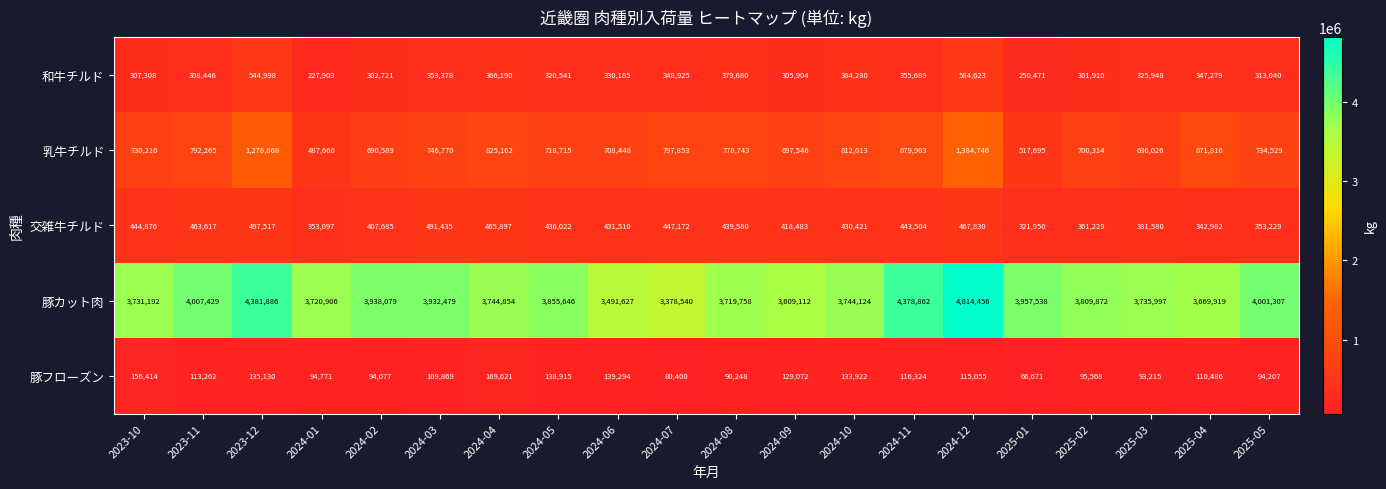

Which category has the highest value in the 豚フローズン series?

2024-04